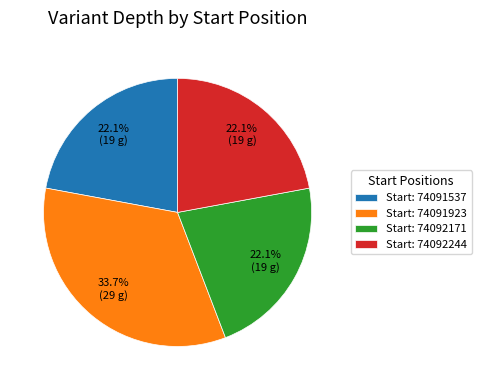

Count the number of slices in the pie.

4